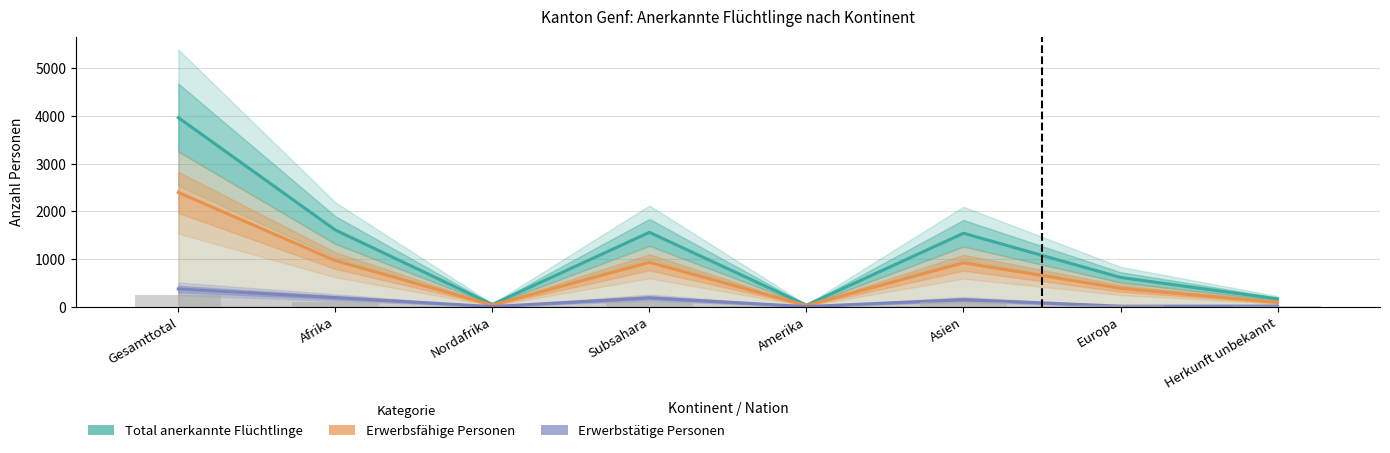

Which series changed the most between Afrika and Europa?

Total anerkannte Flüchtlinge